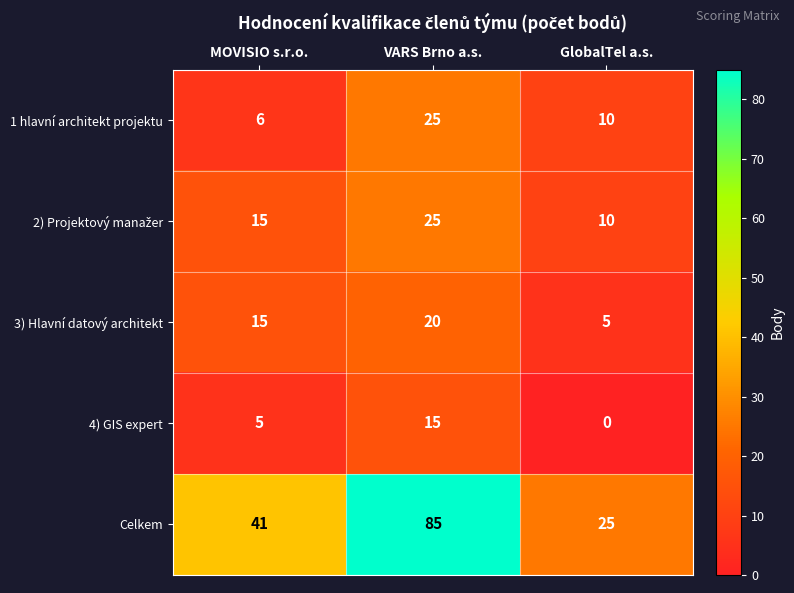

Is it true that 4) GIS expert equals 21 at VARS Brno a.s.?

False